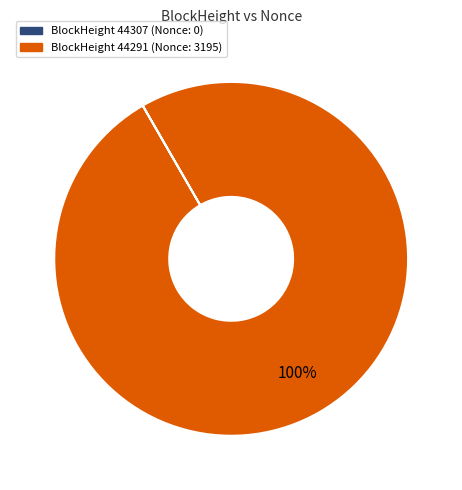

To the nearest percent, what is the difference between the largest and smallest slice percentages?

100%